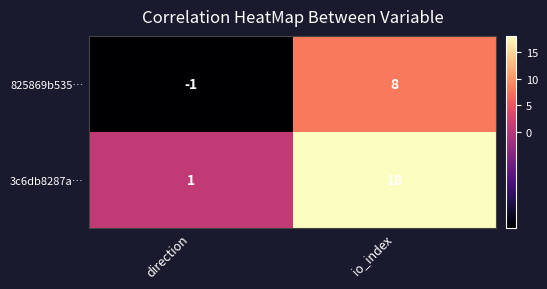

At which label is 825869b535… closest to 3?

direction